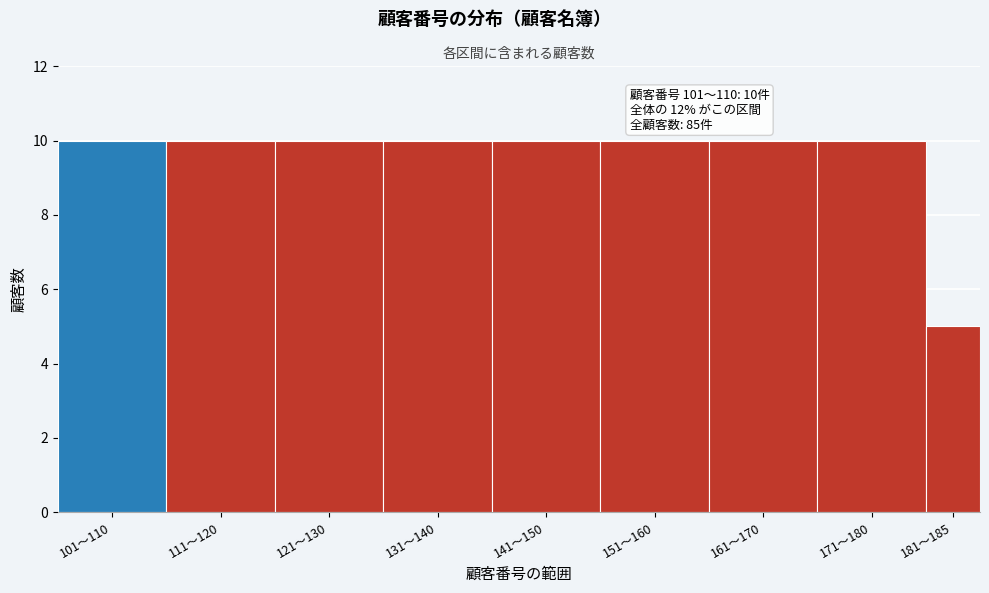

Reading right to left, what are all the values shown in this chart?

181〜185=5	171〜180=10	161〜170=10	151〜160=10	141〜150=10	131〜140=10	121〜130=10	111〜120=10	101〜110=10